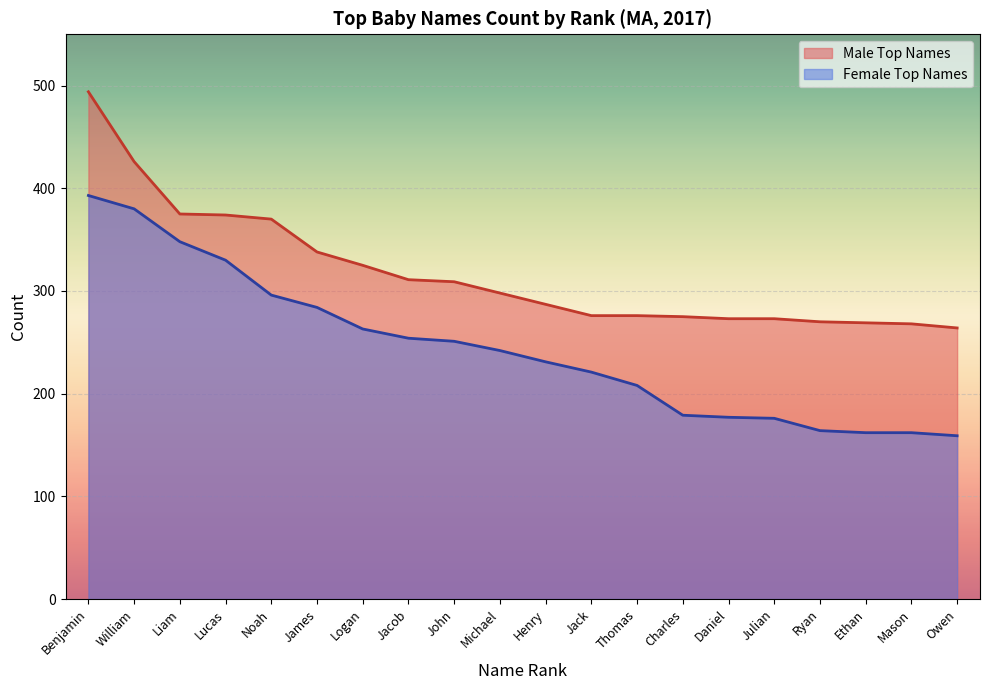

Rank the series at Henry from highest to lowest value.

Male Top Names, Female Top Names